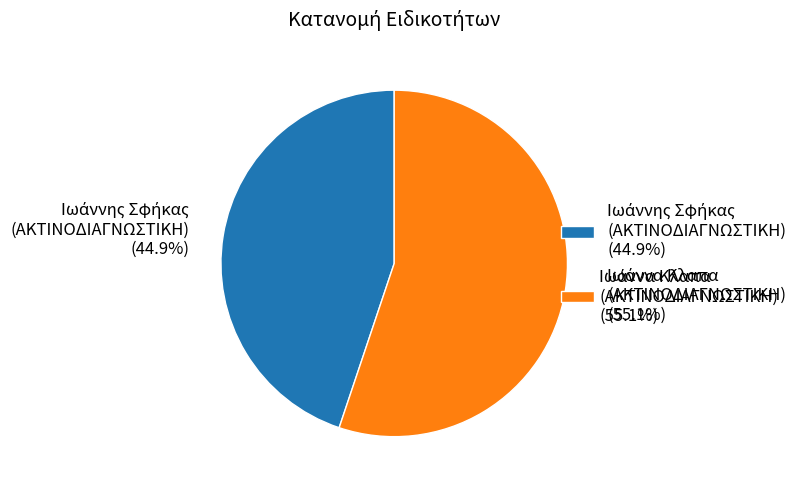

Is there a majority slice in this chart?

Yes